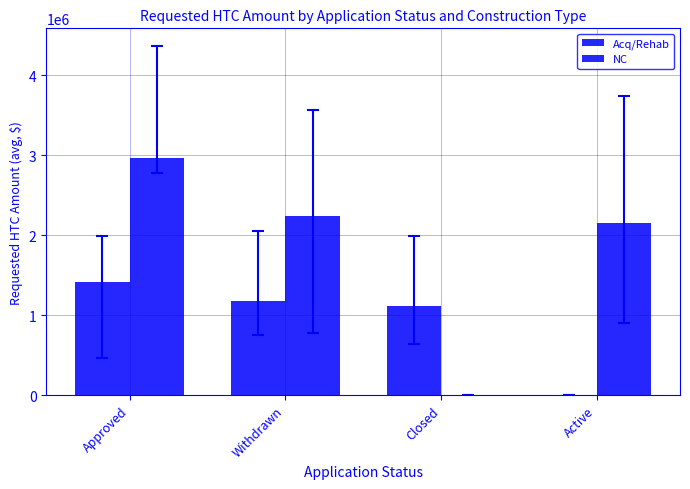

List the labels in order of NC value, smallest first.

Closed, Active, Withdrawn, Approved